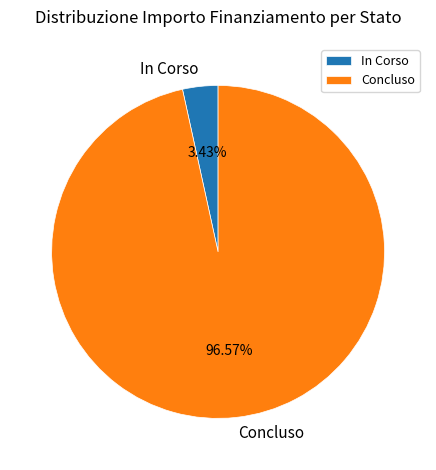

What is the largest slice in the pie chart?

Concluso